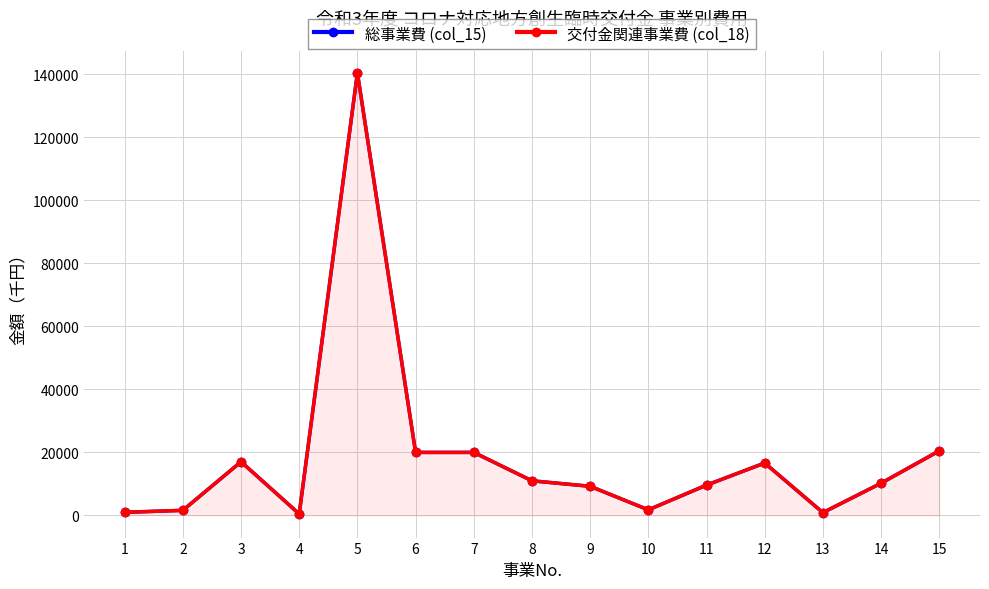

Read the 総事業費 (col_15) value at 11.

9626